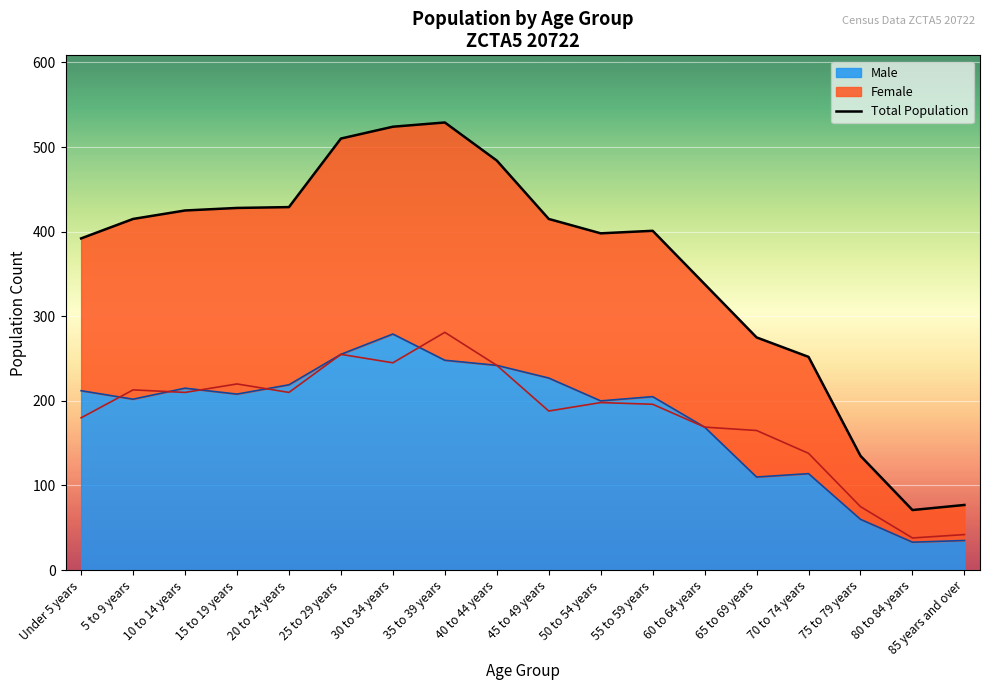

Reading left to right, transcribe all the data shown in this chart.

Under 5 years=392	5 to 9 years=415	10 to 14 years=425	15 to 19 years=428	20 to 24 years=429	25 to 29 years=510	30 to 34 years=524	35 to 39 years=529	40 to 44 years=484	45 to 49 years=415	50 to 54 years=398	55 to 59 years=401	60 to 64 years=338	65 to 69 years=275	70 to 74 years=252	75 to 79 years=135	80 to 84 years=71	85 years and over=77